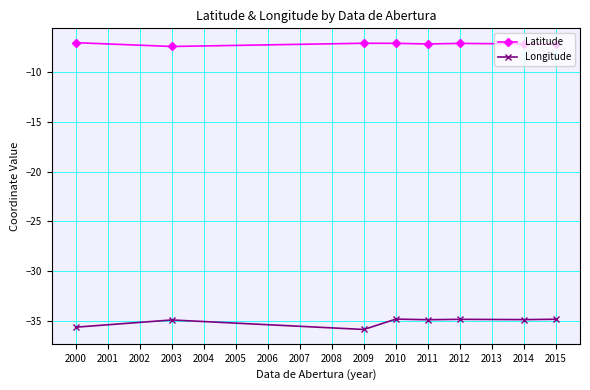

What is the value of the Latitude point at the 6th from the left?

-7.1